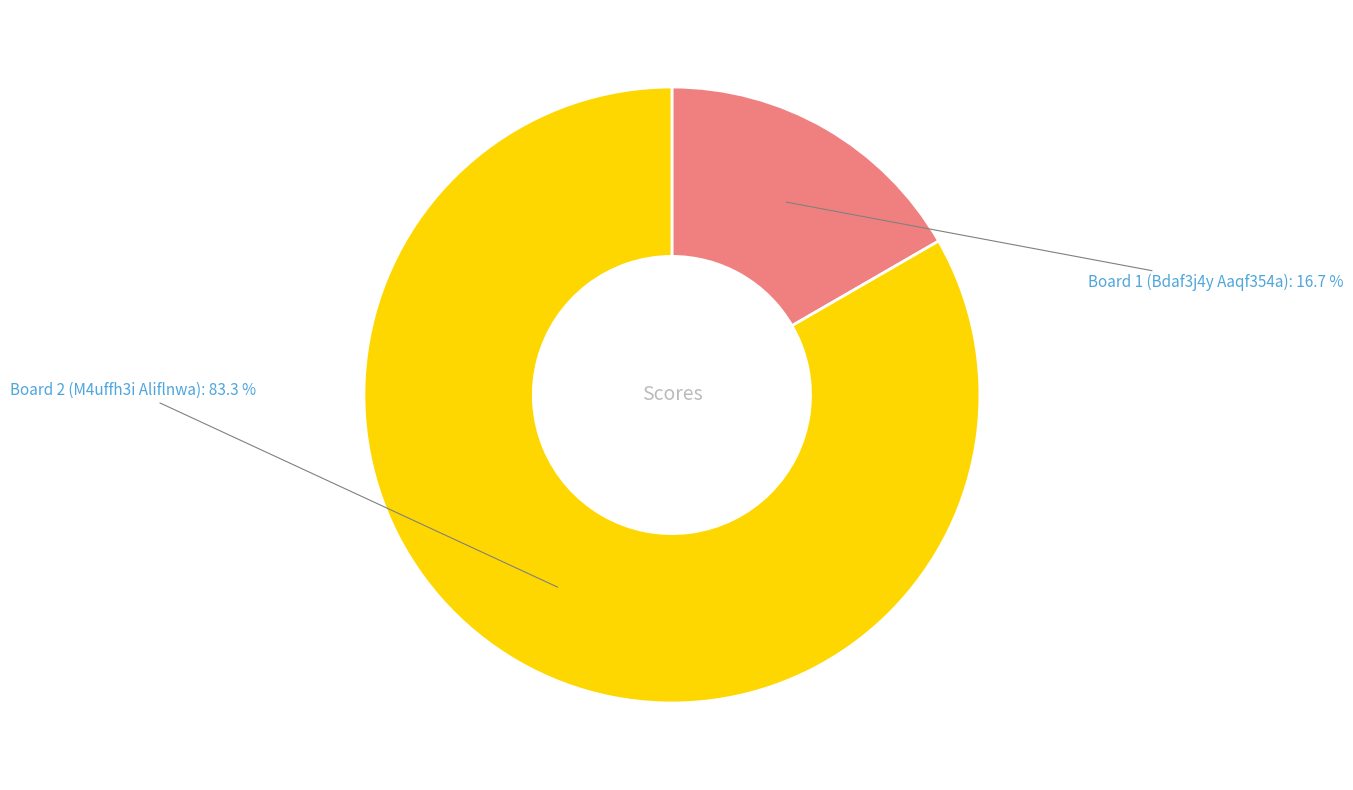

Does any single category account for the majority?

Yes